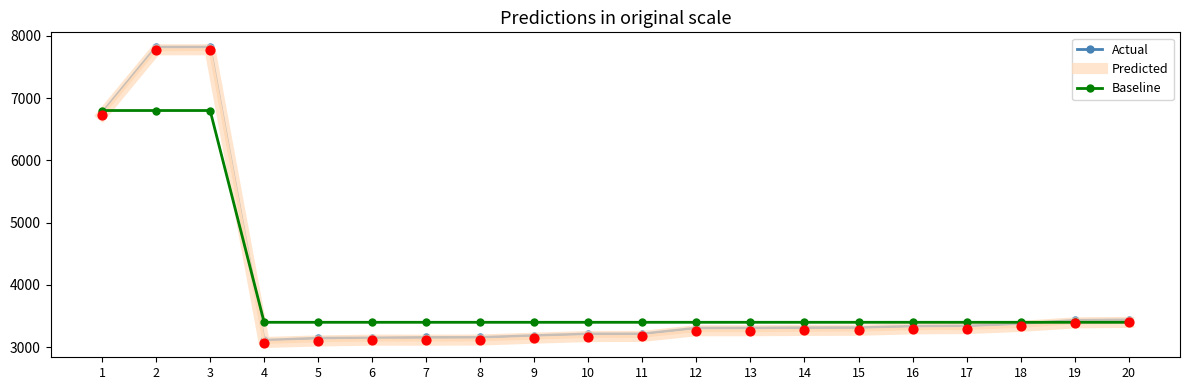

What is the difference between the highest and lowest values at 13?

135.0